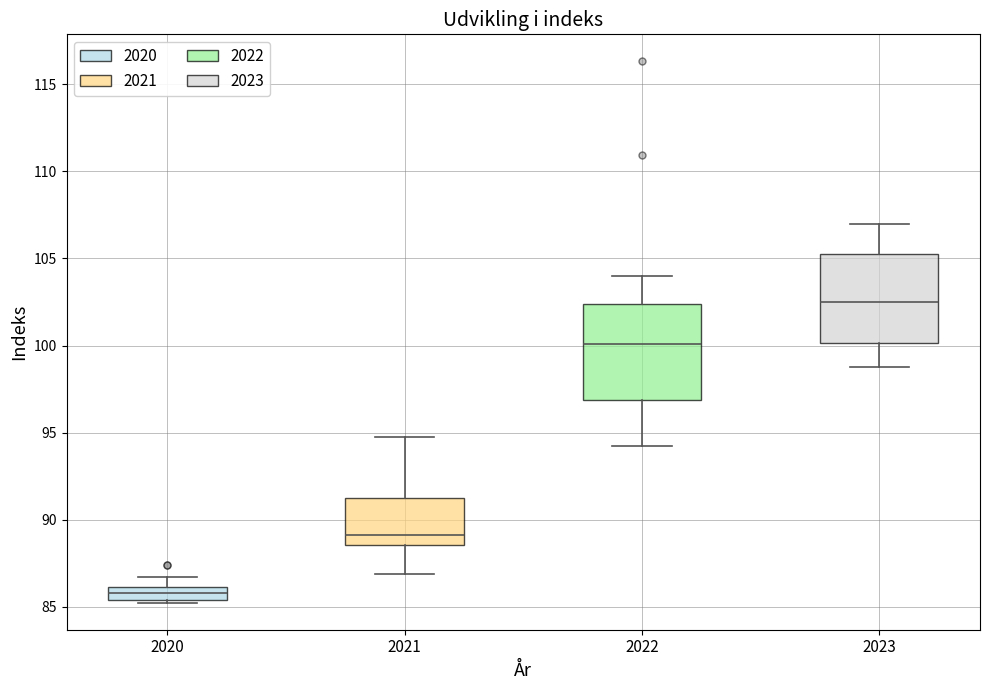

Where is the lower edge of the box at x = 2021 on the y-axis? The values are not printed on the chart, so give them approximately, as read against the axis.

88.5